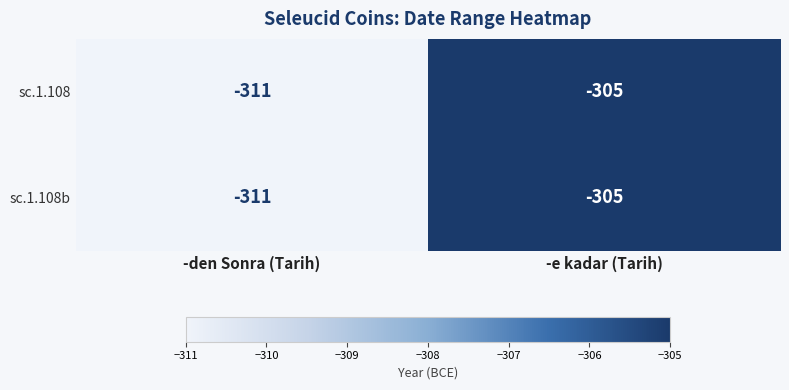

Reading left to right, what are all the values shown in this chart?

sc.1.108: -311	-305
sc.1.108b: -311	-305